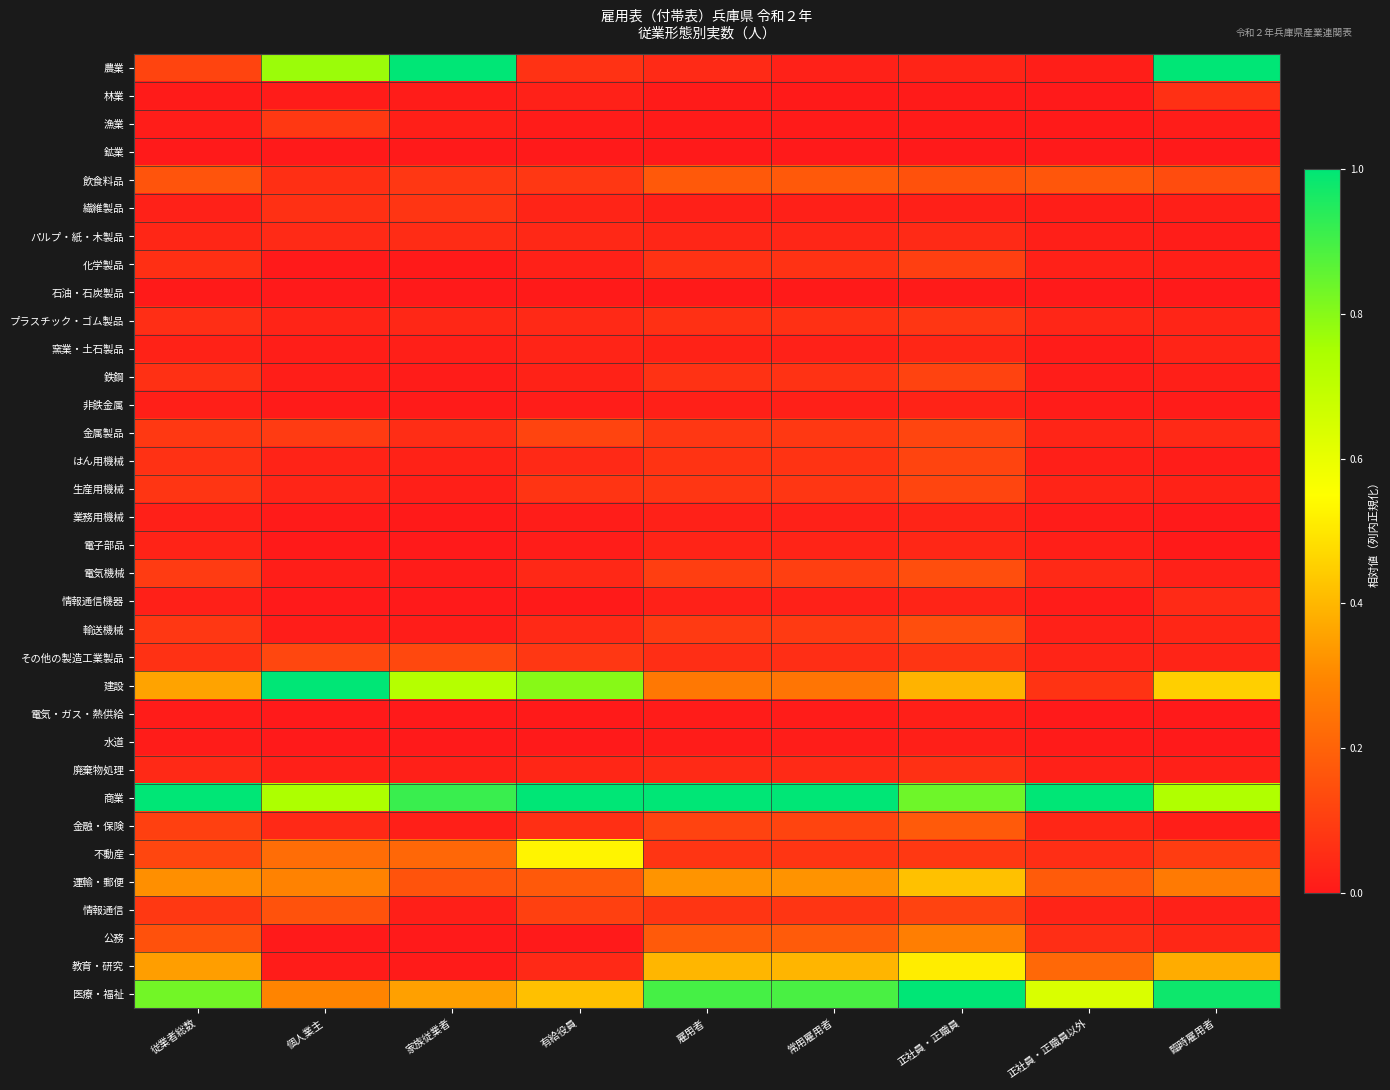

Which series changed the most between 従業者総数 and 常用雇用者?

建設